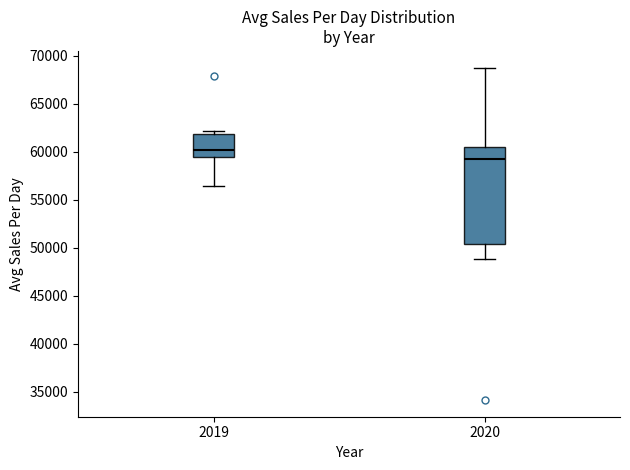

Comparing the boxes themselves (not the whiskers), which one is the tallest?

2020